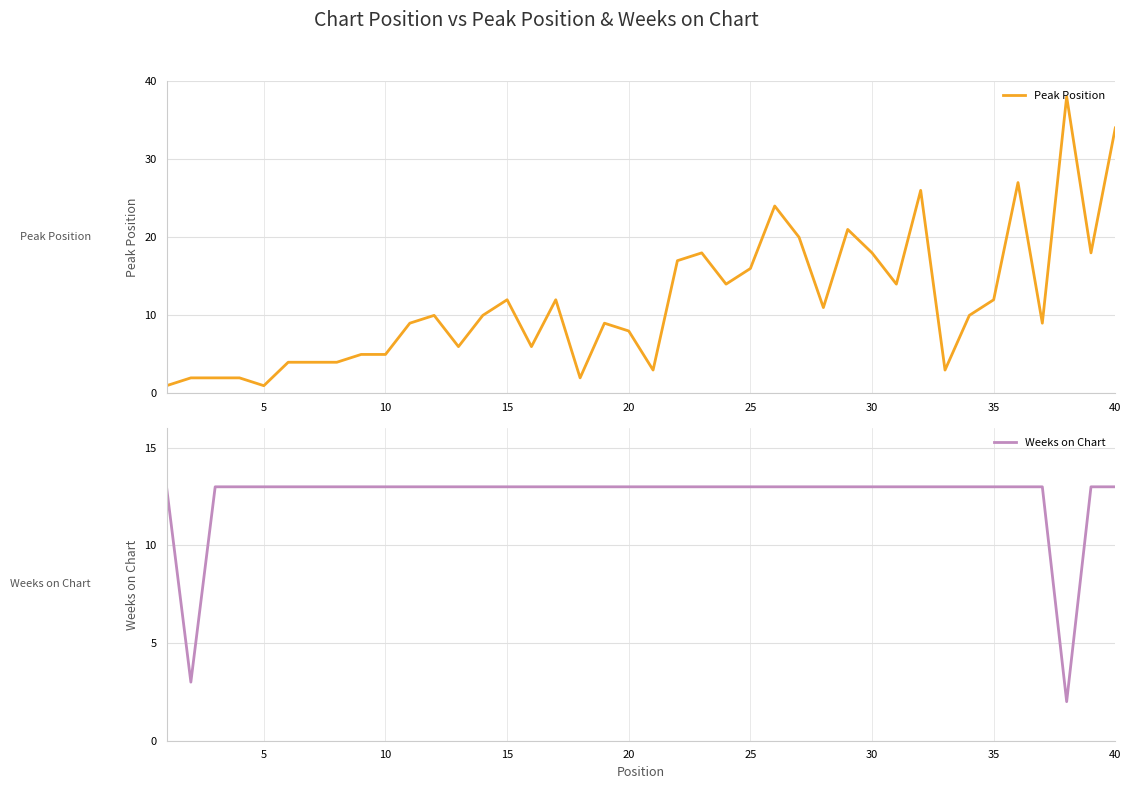

What is the smallest value displayed?

1